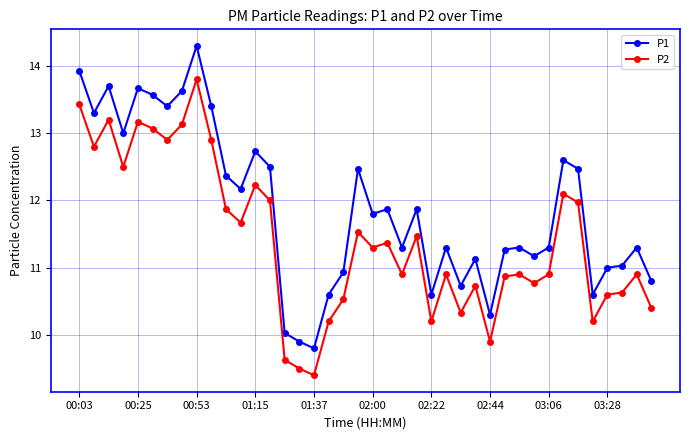

What is the sum of all P2 values?

456.8